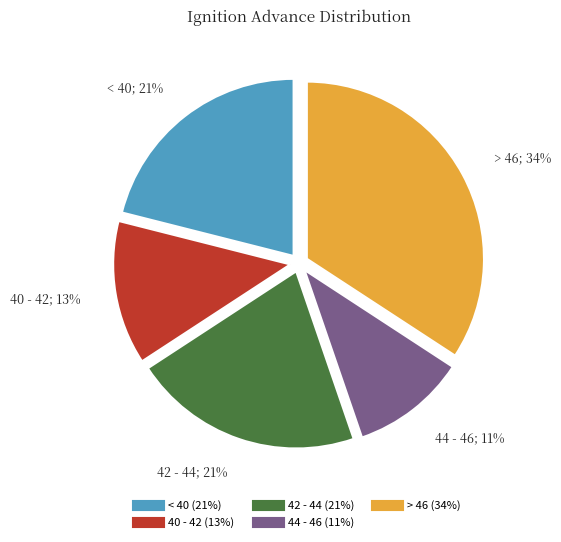

Does any single category account for the majority?

No